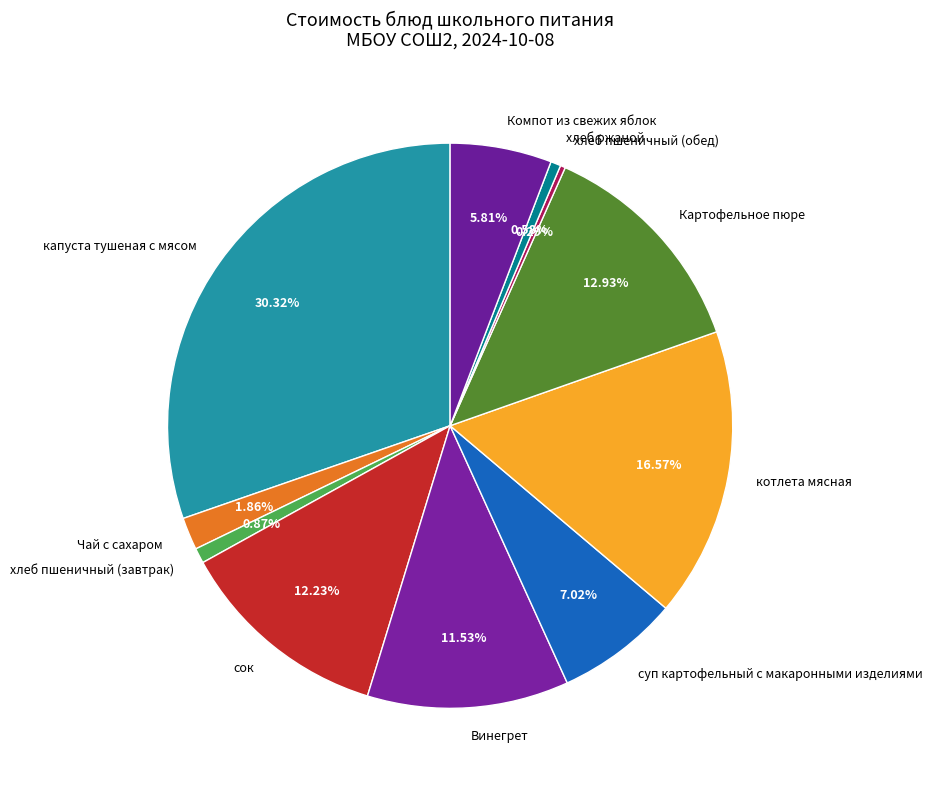

What percentage is the котлета мясная slice, to the nearest percent?

17%